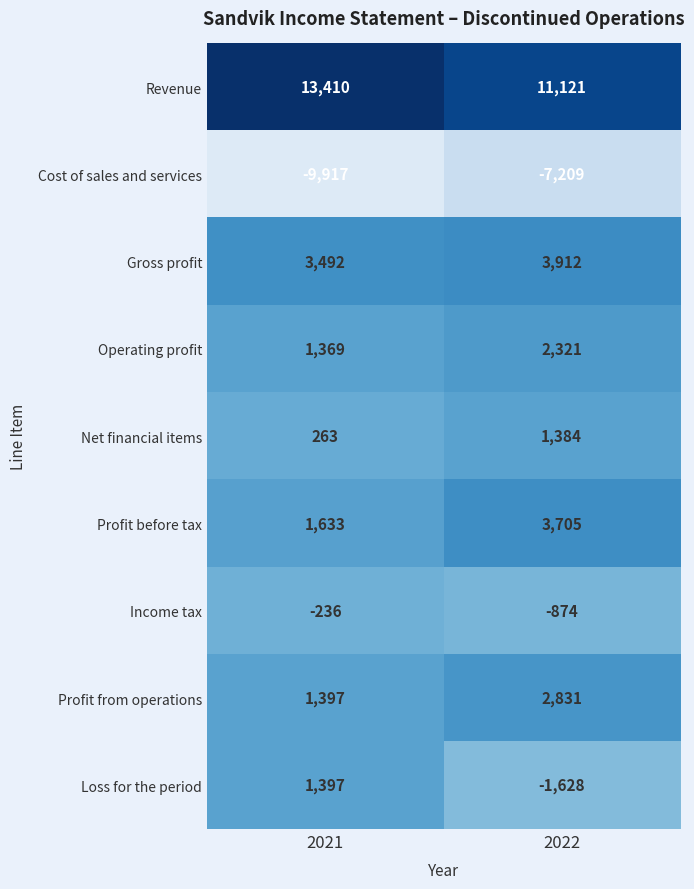

The Gross profit series shows 3492 at 2021. True or false?

True